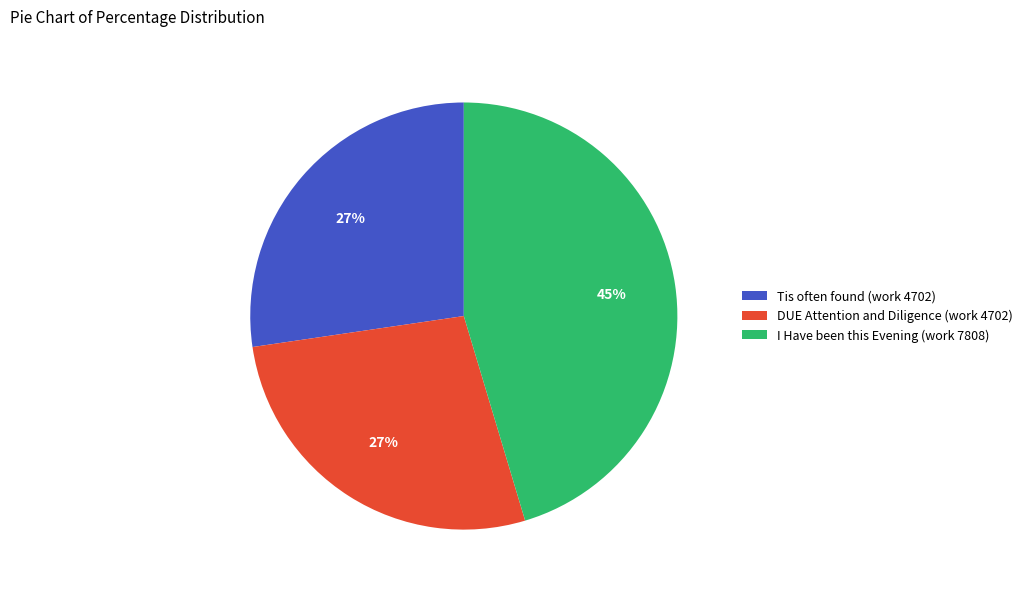

Do DUE Attention and Diligence (work 4702) and I Have been this Evening (work 7808) together represent more than half of the pie?

Yes